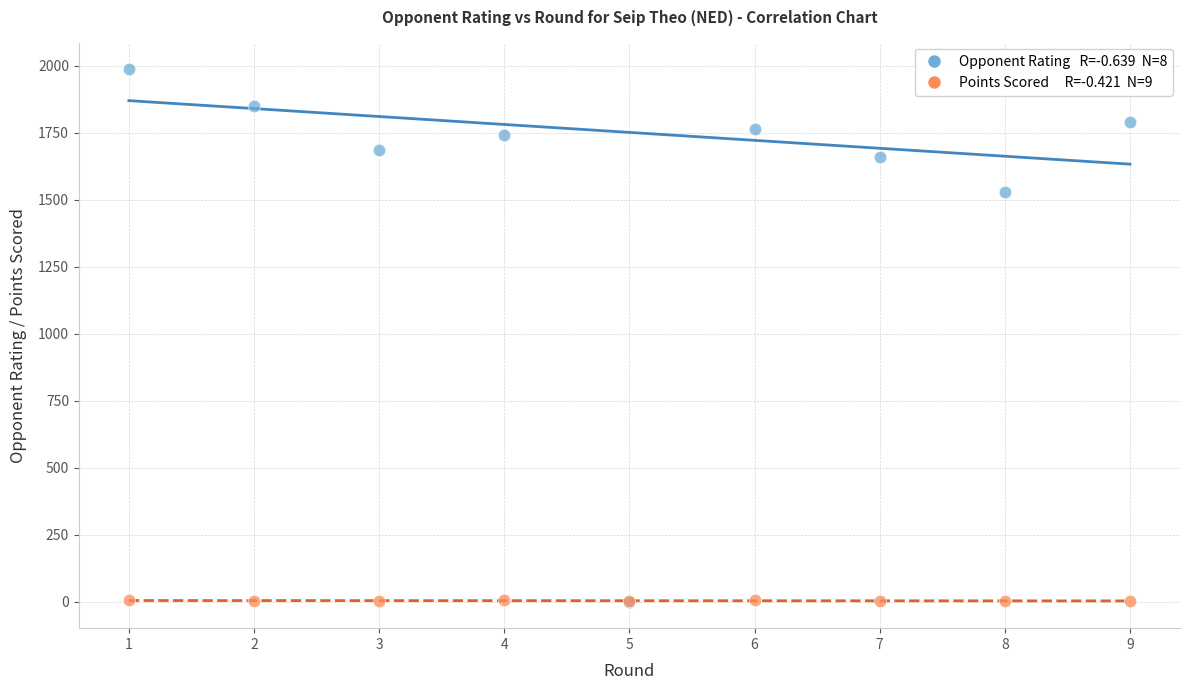

Across all series, what Y value is closest to 993?

1529.0